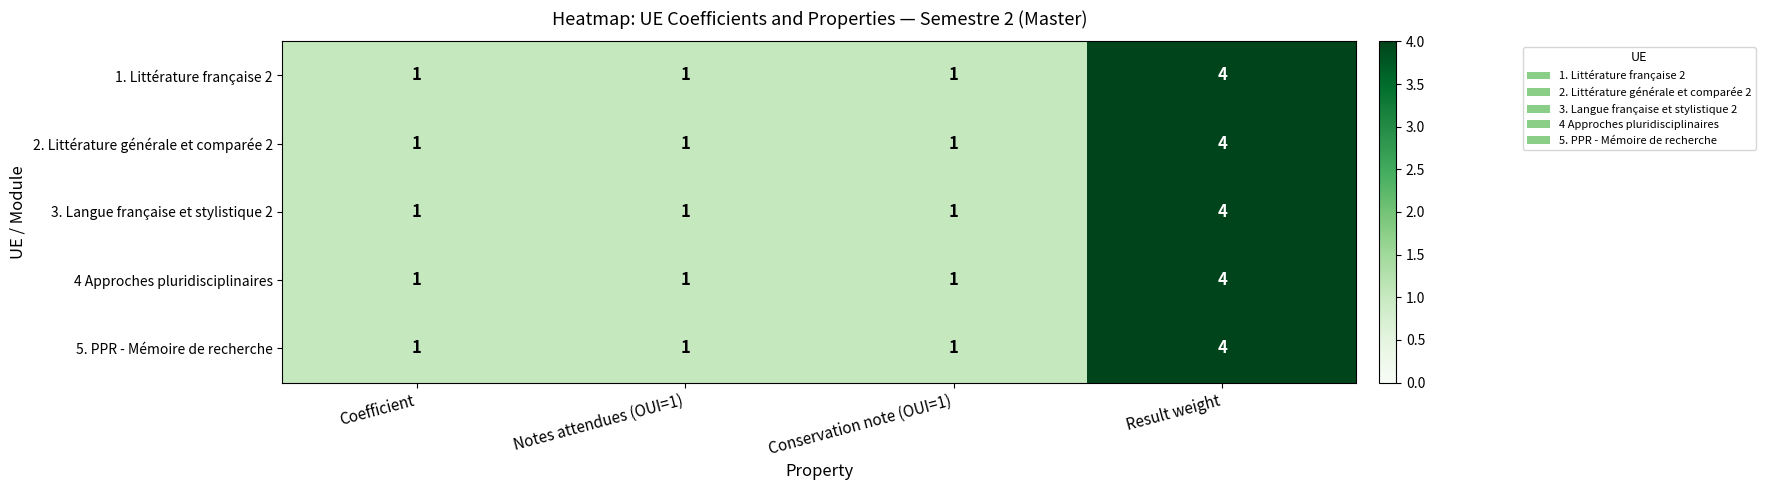

At how many categories does at least one series exceed 2?

1